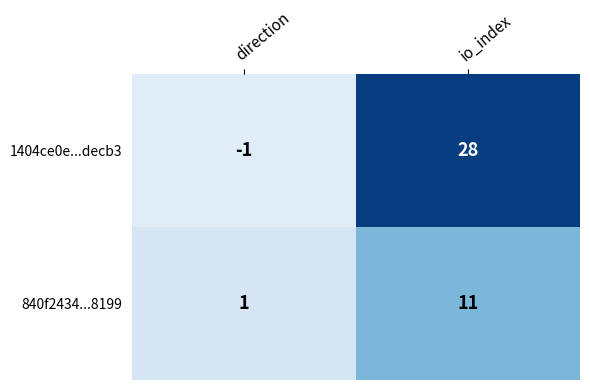

At which label is 1404ce0e...decb3 closest to 13?

direction